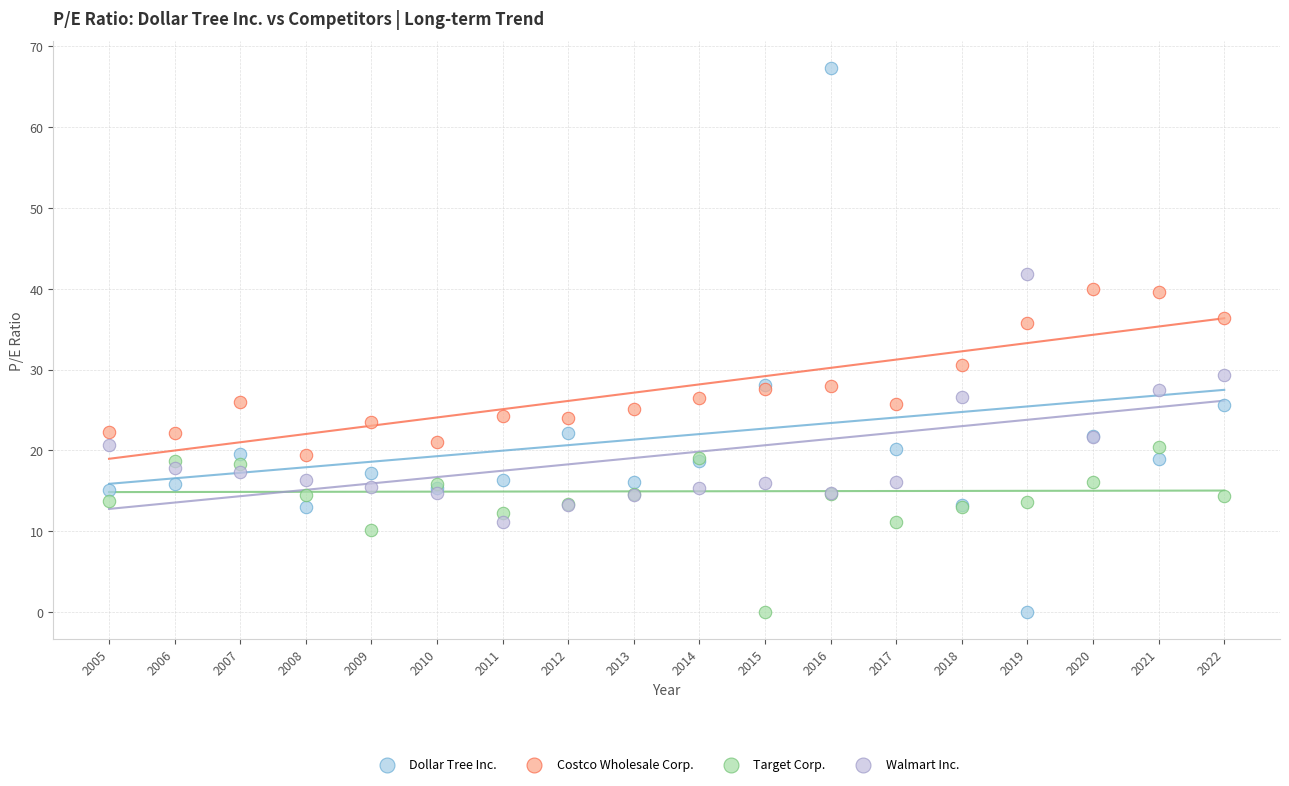

Which series contains the highest Y value?

Dollar Tree Inc.